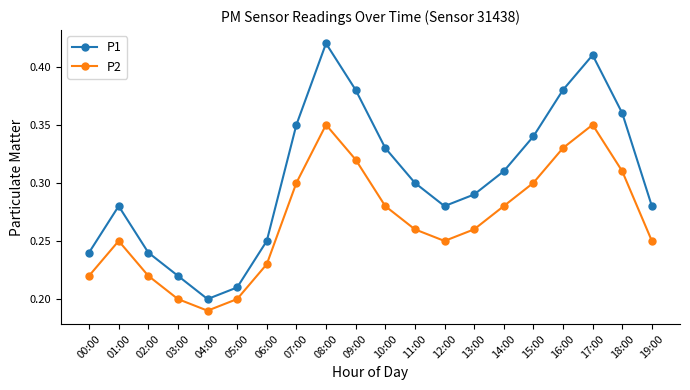

What is the label of the 3rd point from the right?

17:00